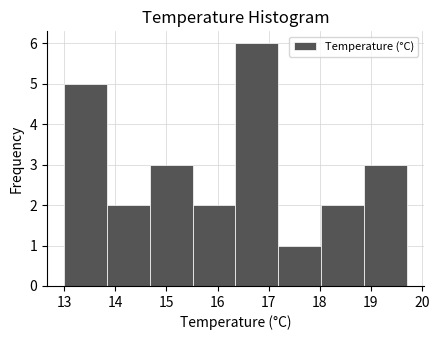

Reading left to right, list every bar in this chart as the range it spans on the x-axis followed by its height. Neither the bar edges nor the heights are printed on the chart, so give them approximately, as read against the axes.

13.0 to 13.8: 5
13.8 to 14.7: 2
14.7 to 15.5: 3
15.5 to 16.4: 2
16.4 to 17.2: 6
17.2 to 18.0: 1
18.0 to 18.9: 2
18.9 to 19.7: 3